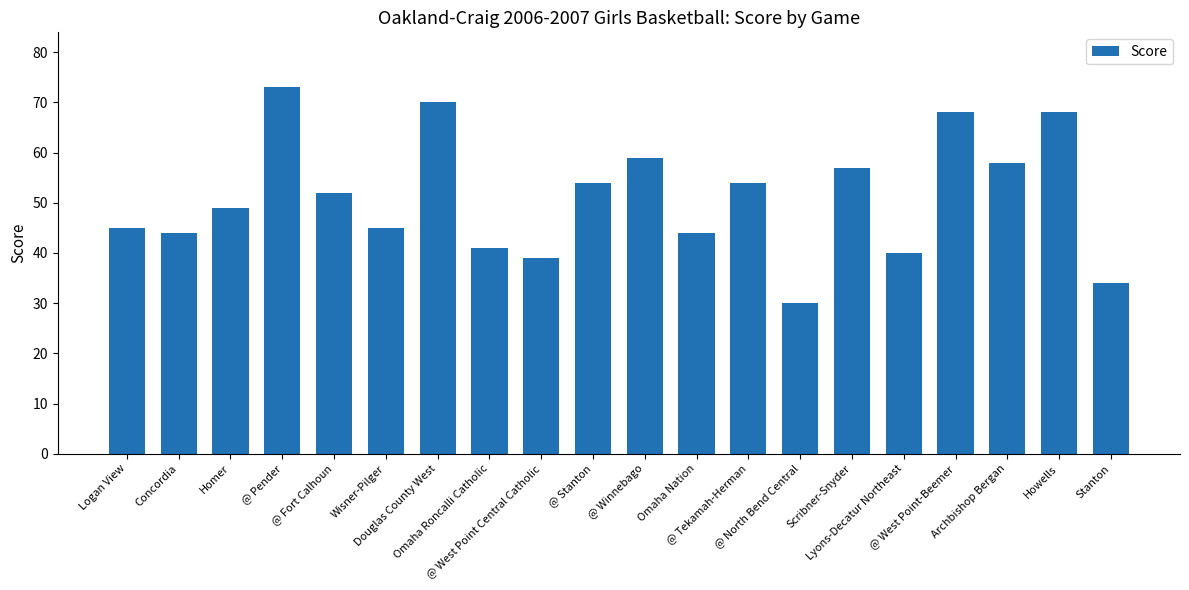

Where is the data nearest to the value 51?

@ Fort Calhoun